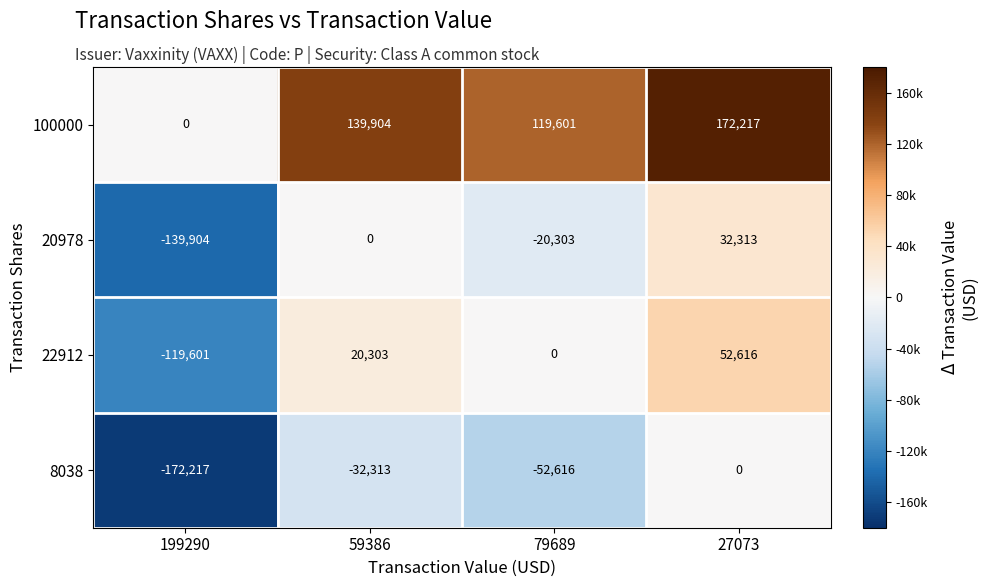

The value of 22912 at 79689 is 77448. True or false?

False